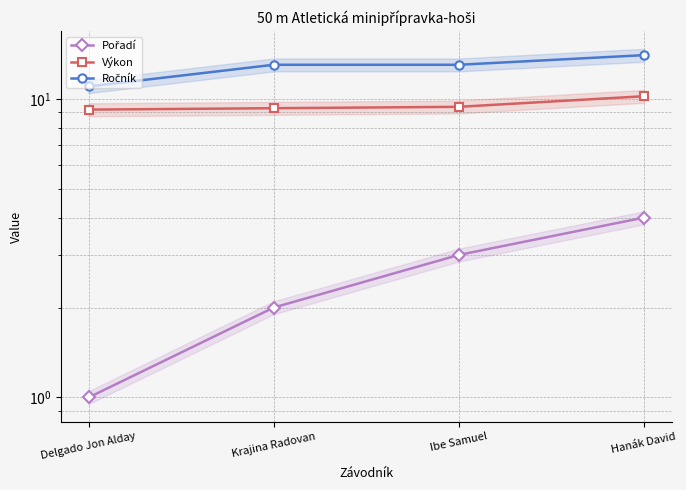

What is the difference between the second highest and minimum values in the Pořadí series?

2.0